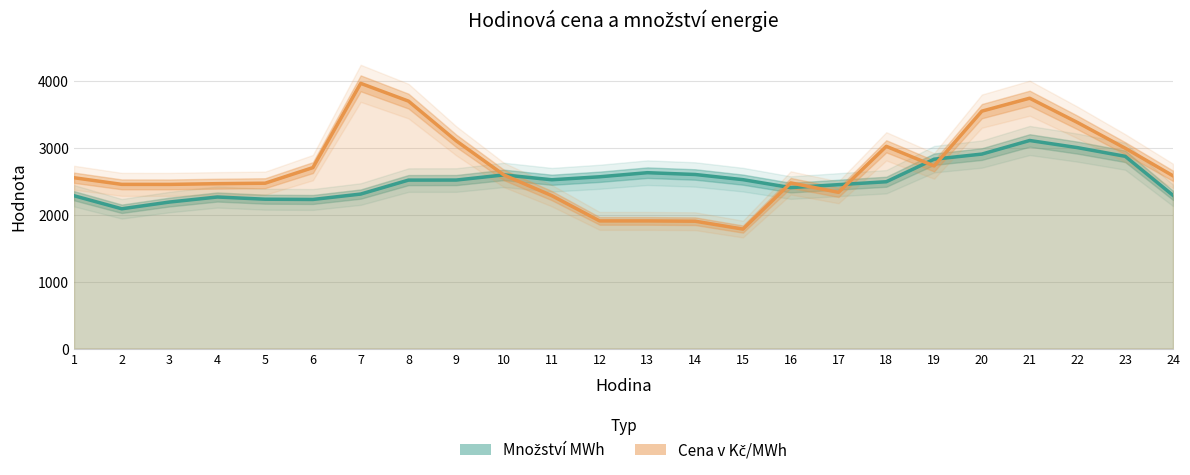

What is the value of the Množství MWh point at the 11th from the left?

2523.7